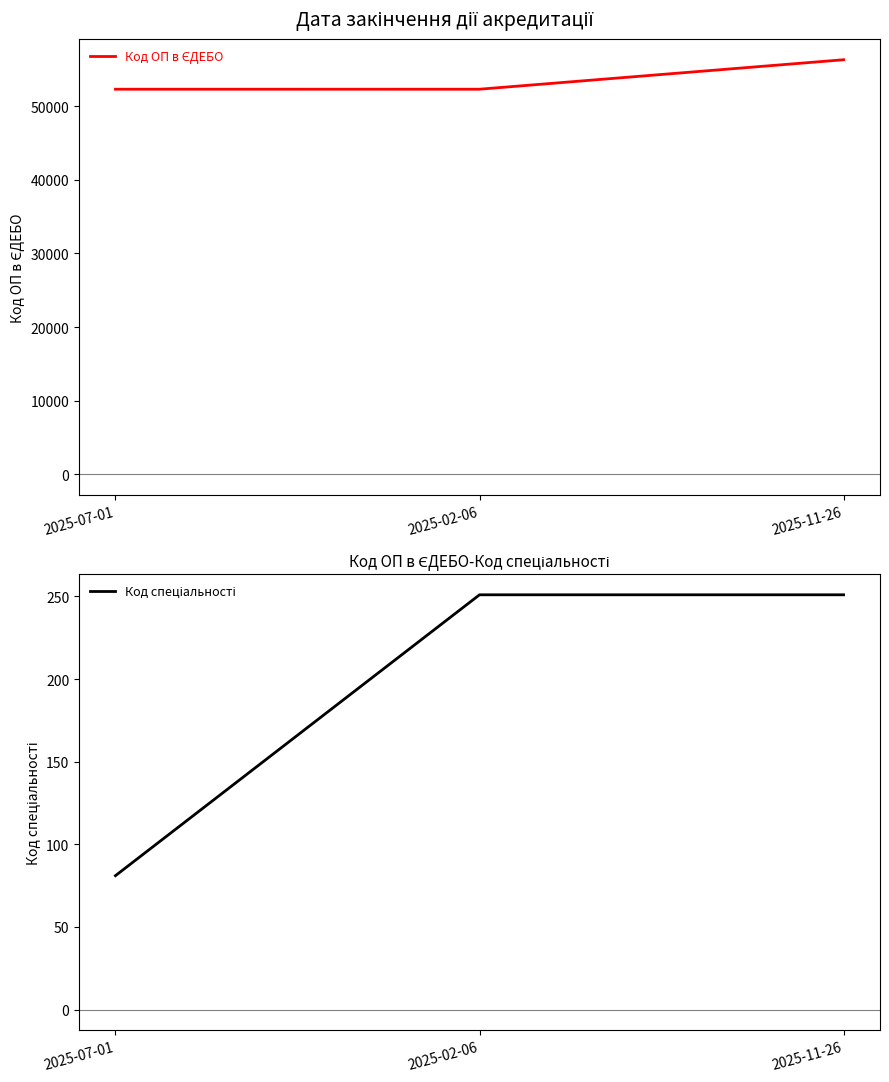

What is the sum of all Код спеціальності values?

583